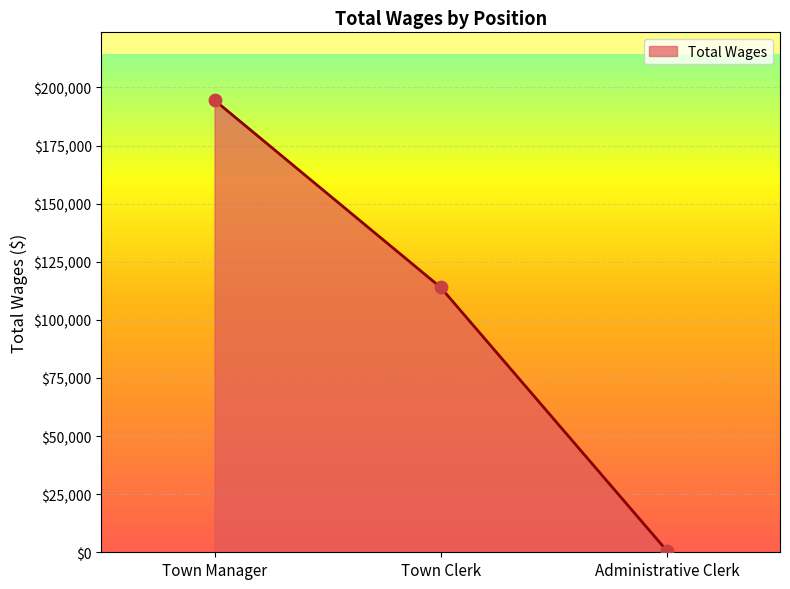

What is the change in value from Town Manager to Administrative Clerk?

-193887